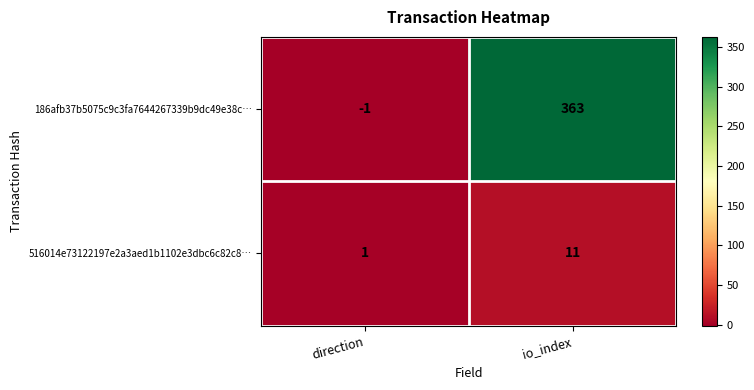

Is it true that 186afb37b5075c9c3fa7644267339b9dc49e38c… equals -1 at direction?

True